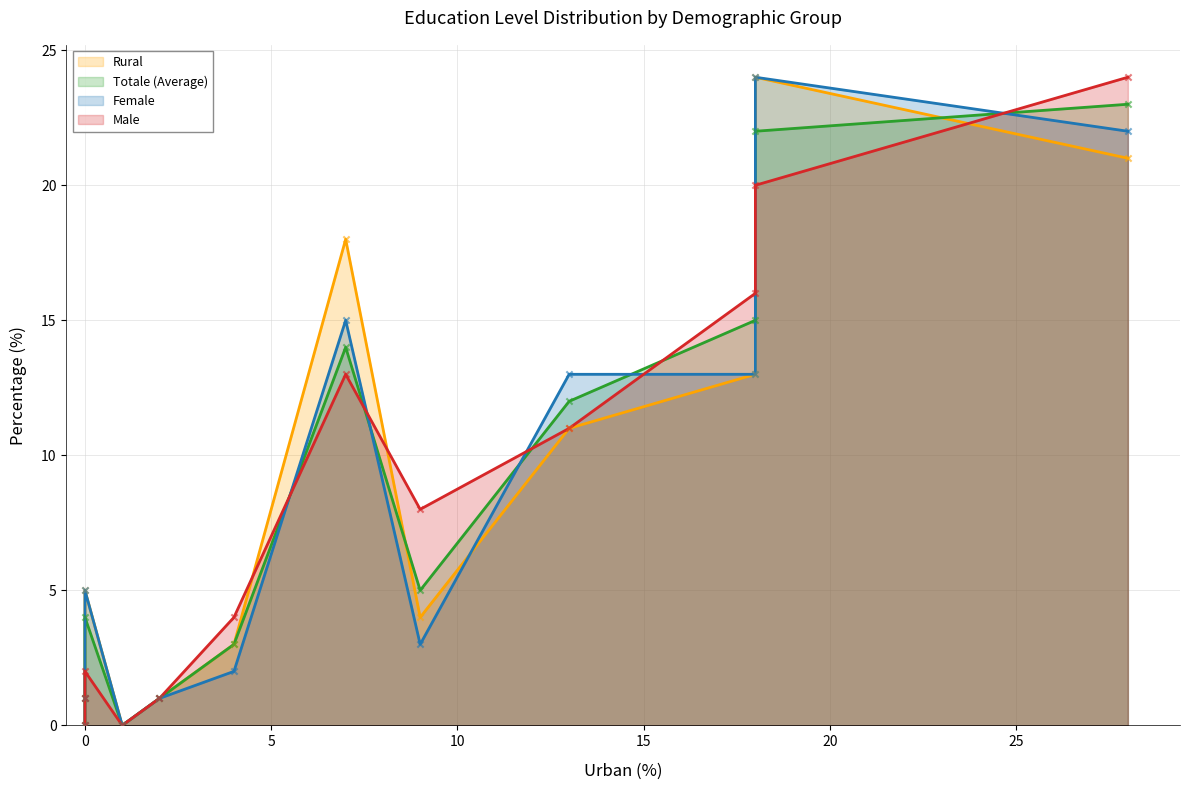

What are all the series names shown in the legend?

Rural, Totale (Average), Female, Male